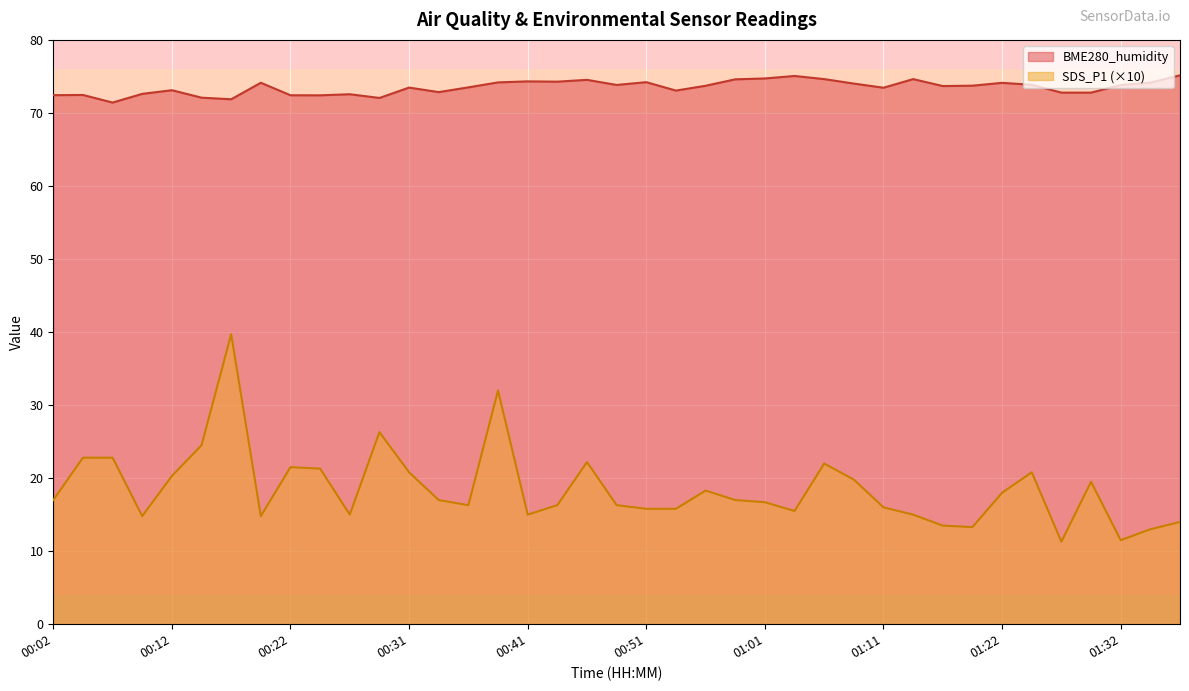

What is the sum of the SDS_P1 values at 00:12 and 01:04?

35.8